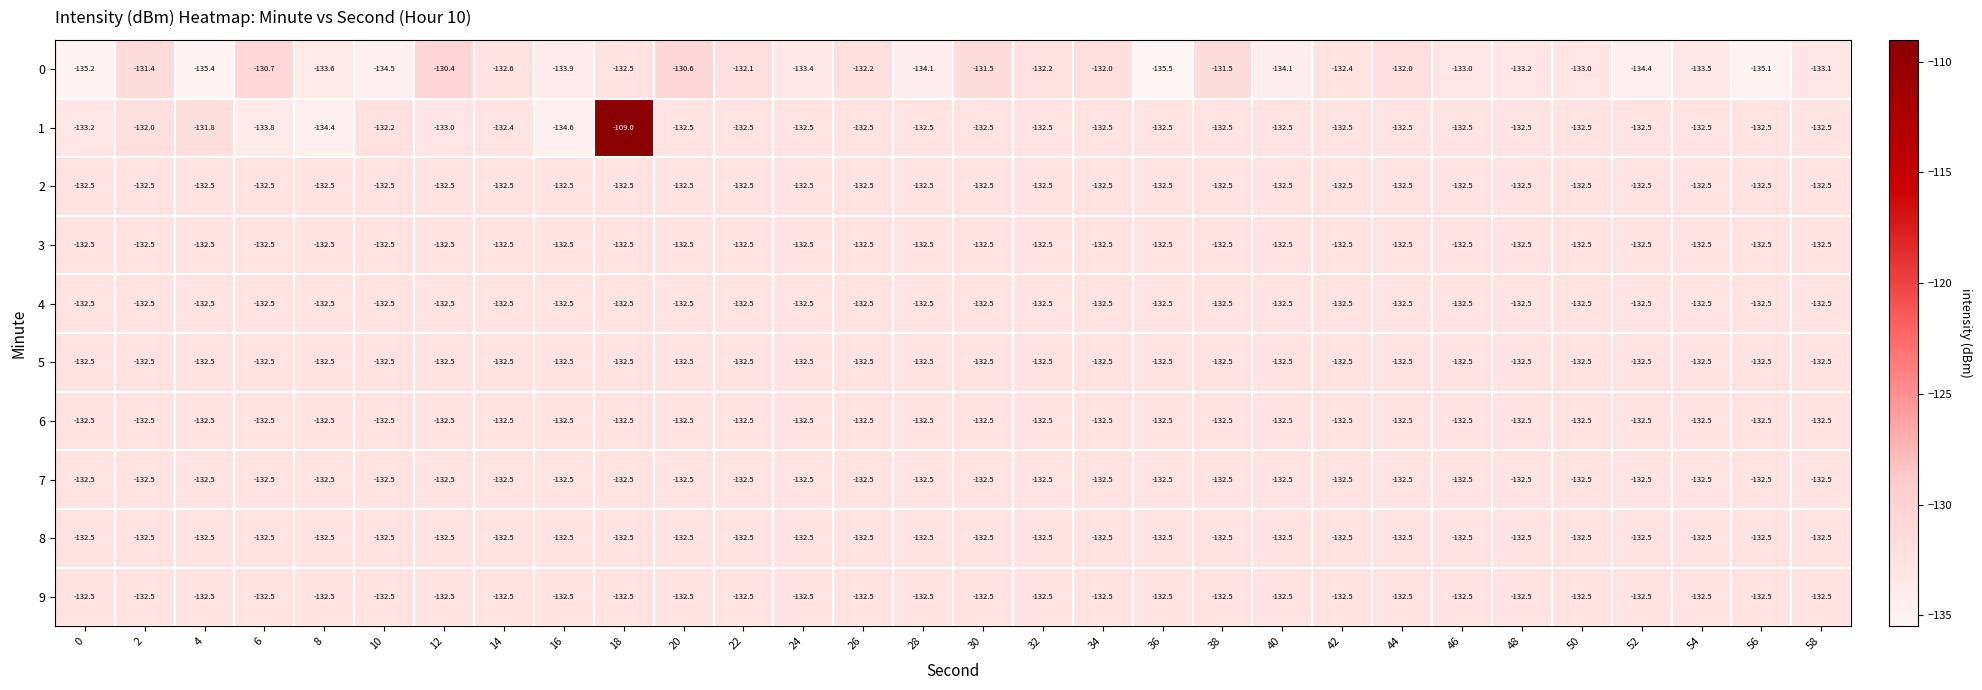

Which series changed the most between 16 and 50?

1